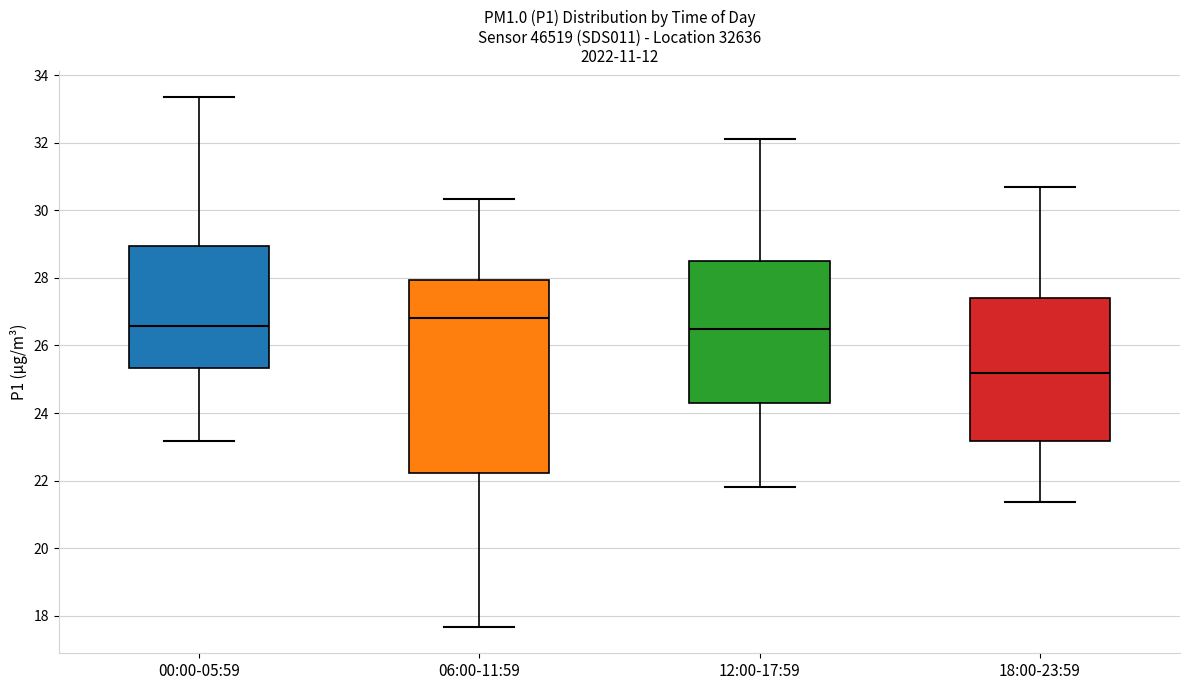

Reading left to right, transcribe this box plot: for each box, give where its median line is, the range the box spans, and where its two whiskers end, as read against the y-axis. The values are not printed on the chart, so give them approximately, as read against the axis.

00:00-05:59: median 26.6, box 25.4 to 29.0, whiskers 23.2 to 33.4
06:00-11:59: median 26.8, box 22.2 to 28.0, whiskers 17.6 to 30.4
12:00-17:59: median 26.6, box 24.4 to 28.6, whiskers 21.8 to 32.2
18:00-23:59: median 25.2, box 23.2 to 27.4, whiskers 21.4 to 30.8